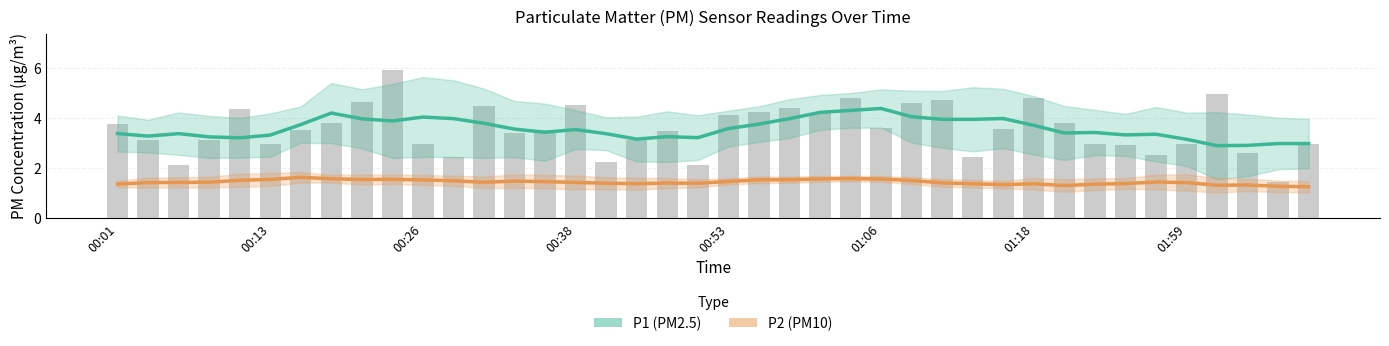

What is the value of the P1 bar at the 12th from the left?

4.0